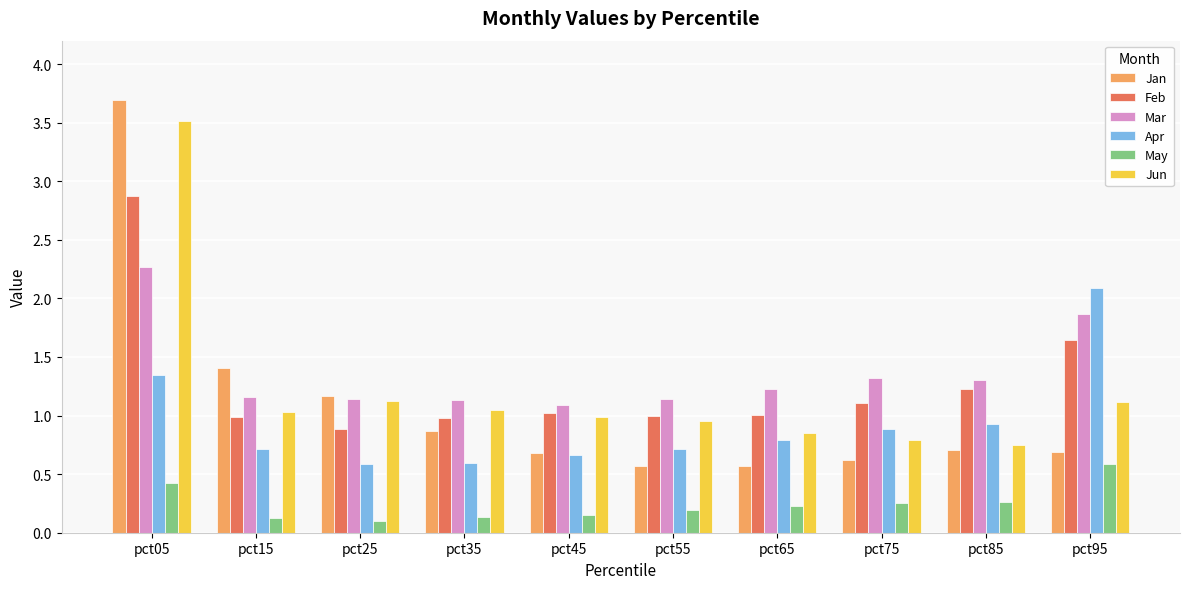

How many May values are between 0 and 1?

10